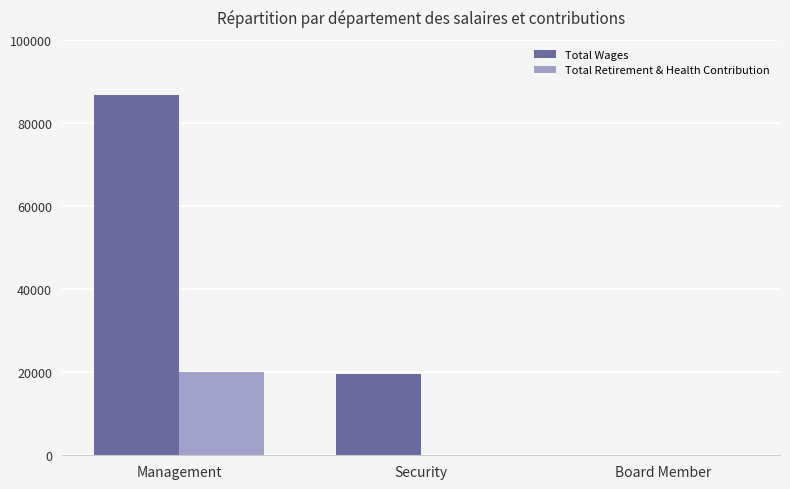

What is the sum of all Total Wages values?

106448